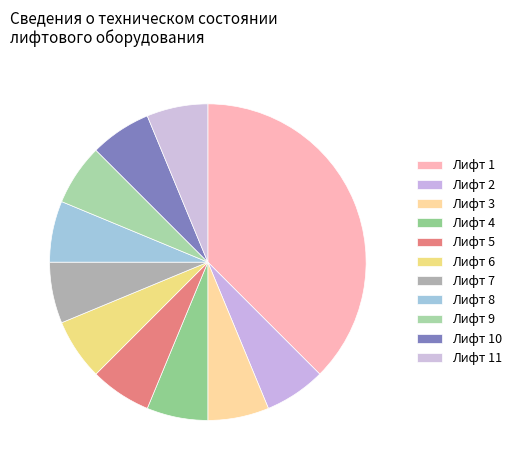

Between Лифт 6 and Лифт 11, which is larger?

Лифт 6